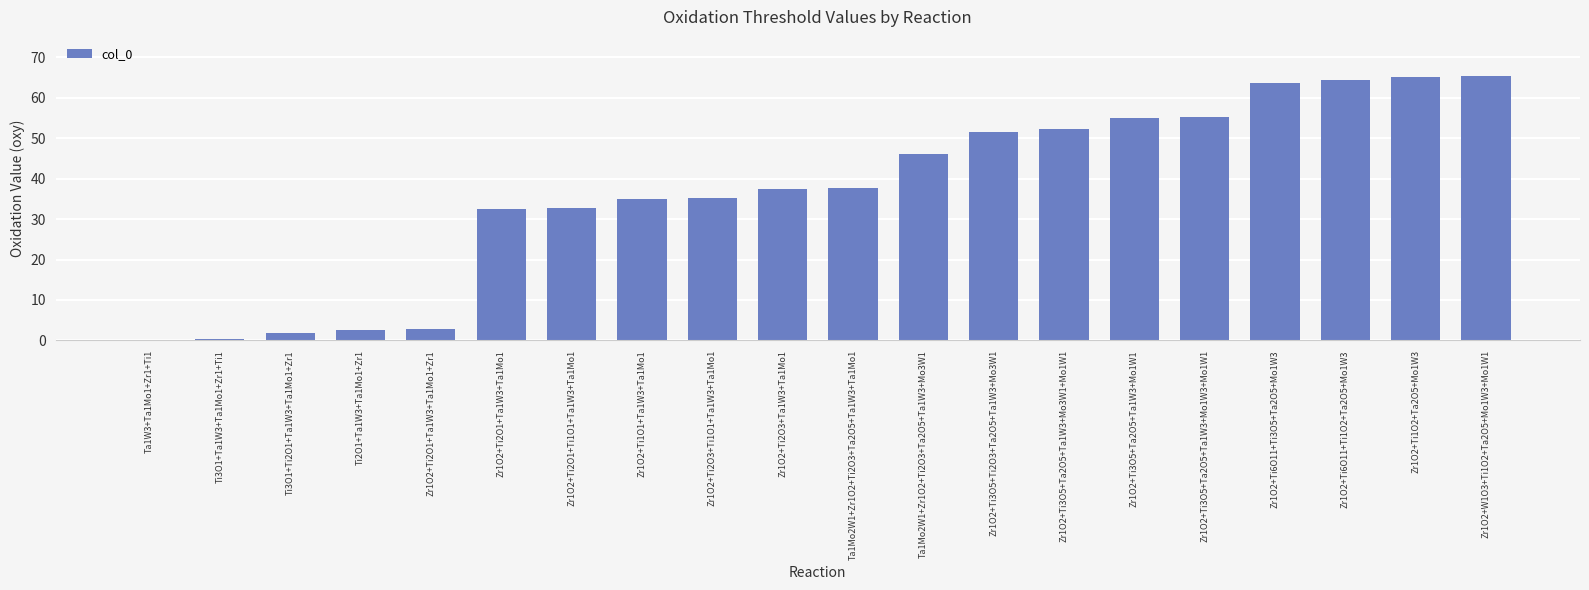

What is the difference between the values at Zr1O2+Ti2O1+Ta1W3+Ta1Mo1 and Ta1Mo2W1+Zr1O2+Ti2O3+Ta2O5+Ta1W3+Mo3W1?

13.5